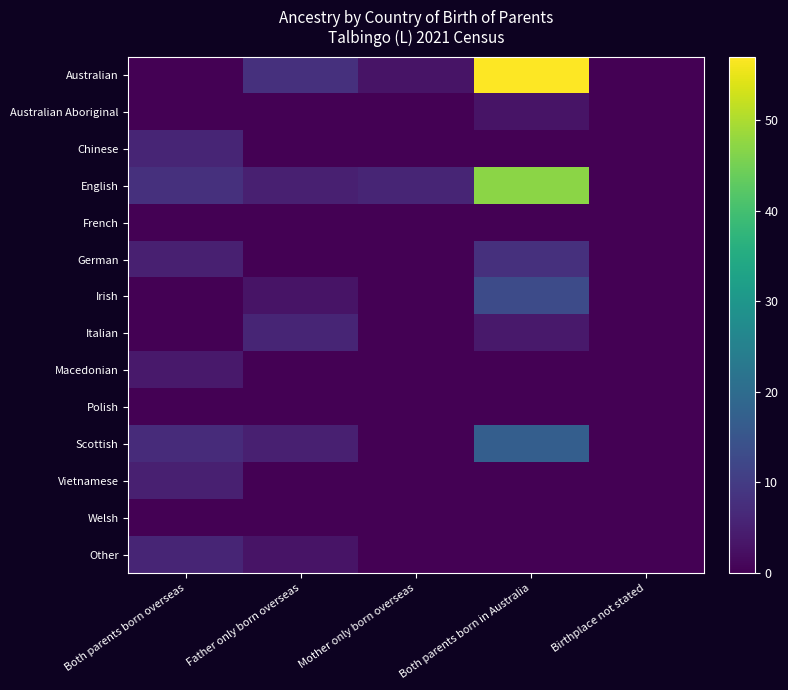

At which category is the sum across all series the highest?

Both parents born in Australia